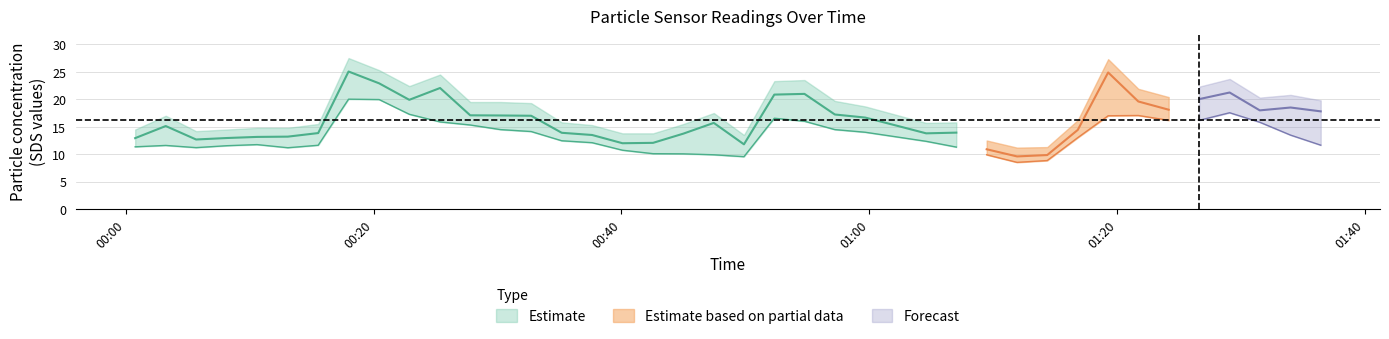

The value of SDS_P2 at 2021/11/13 00:10:36 is 11.8. True or false?

True